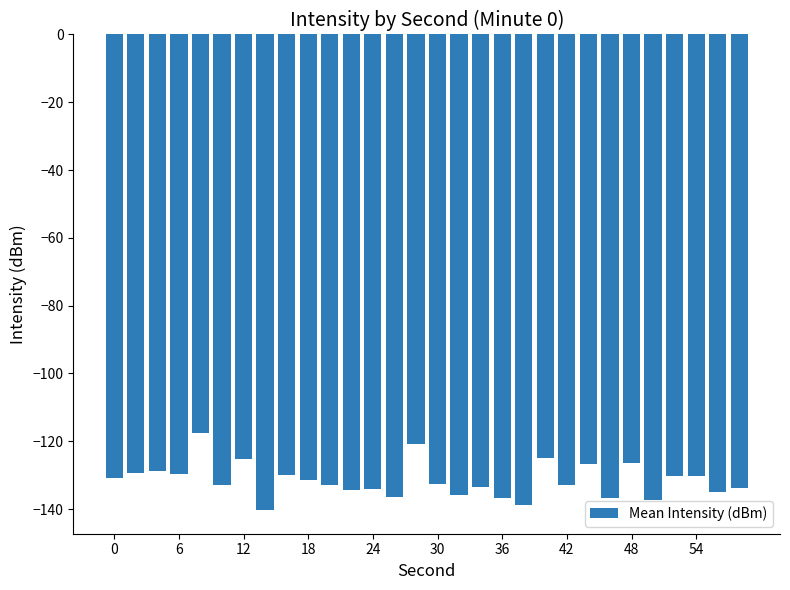

What is the value of the 14th bar from the left?

-136.5